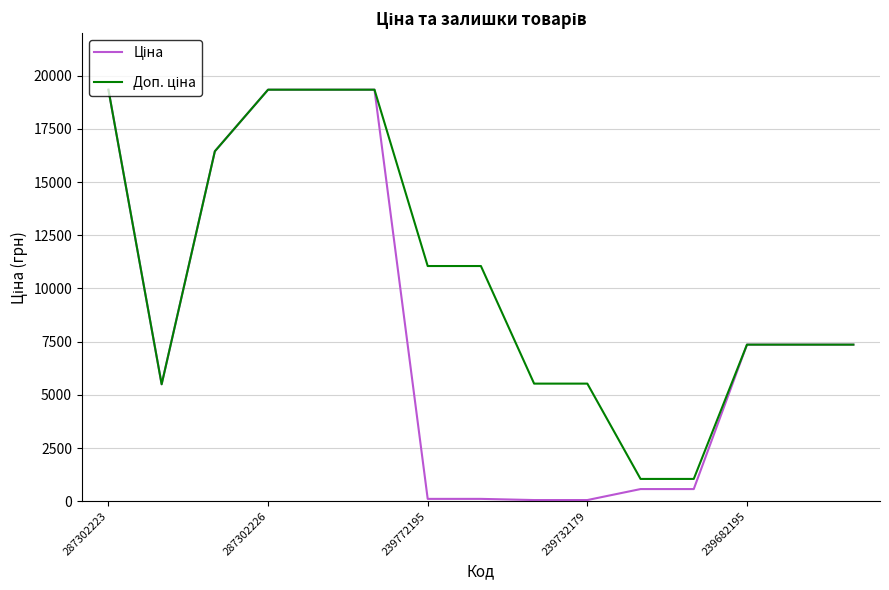

Is this an area chart (filled region under the line)?

No